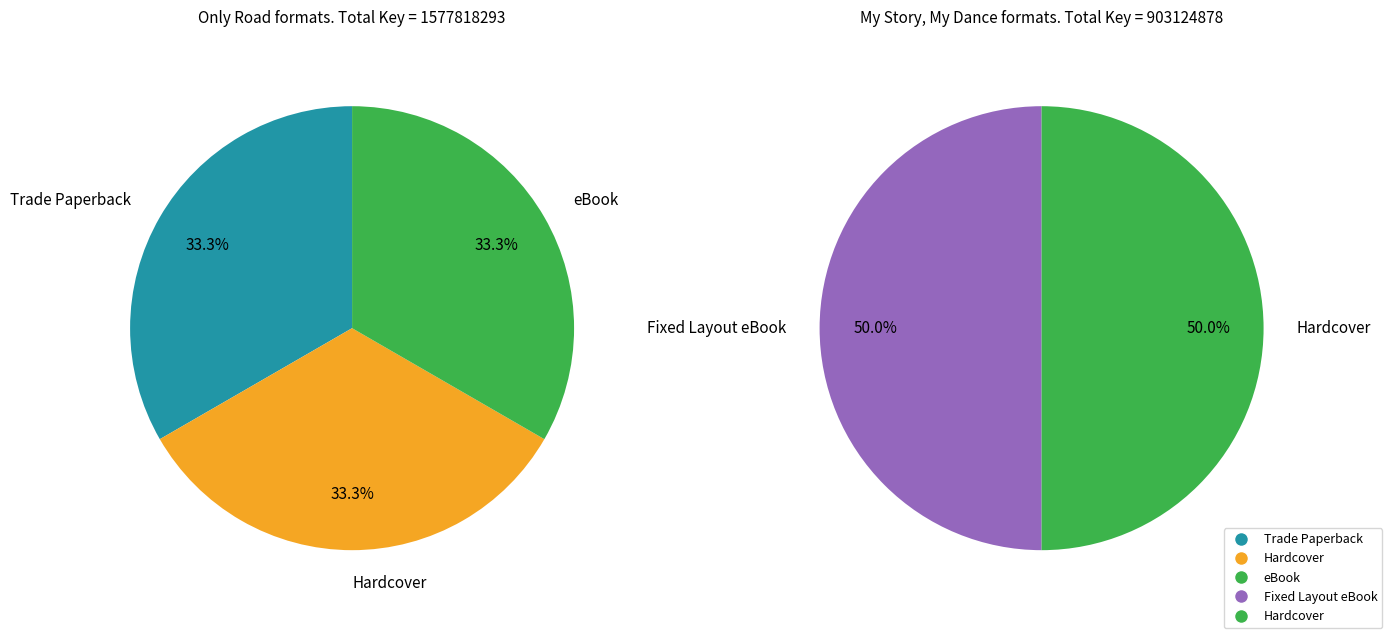

Is Only Road (Trade Paperback) the majority of the pie?

No